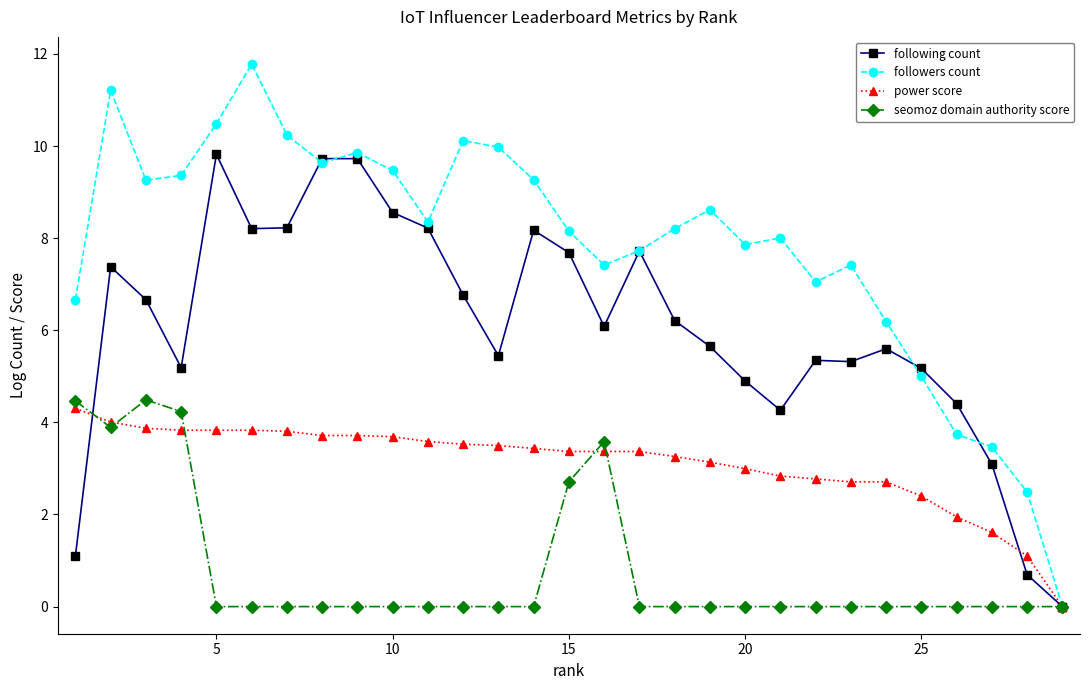

What is the label of the 10th point from the right?

20